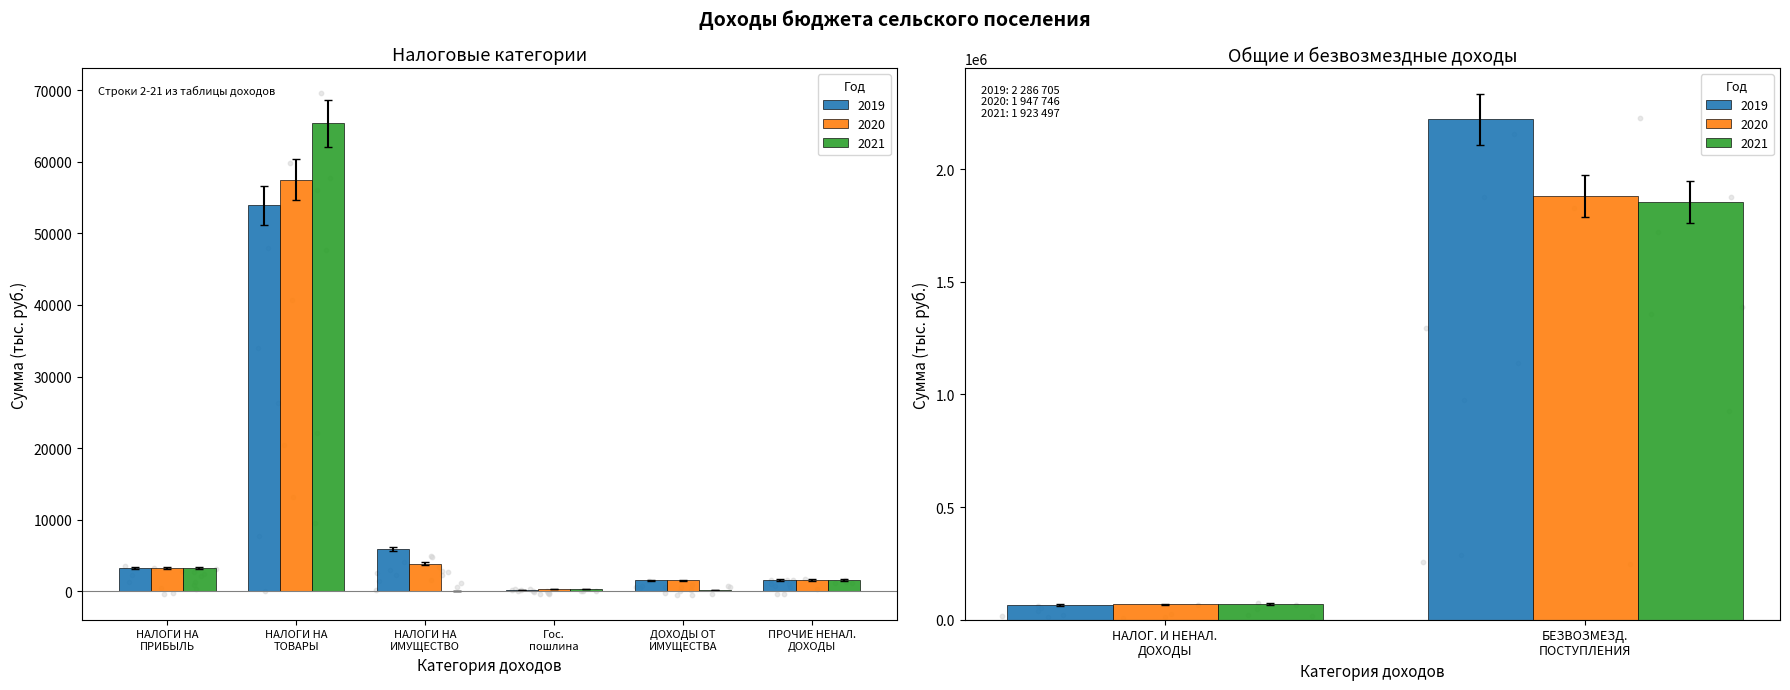

At which category is the sum across all series the highest?

БЕЗВОЗМЕЗДНЫЕ ПОСТУПЛЕНИЯ